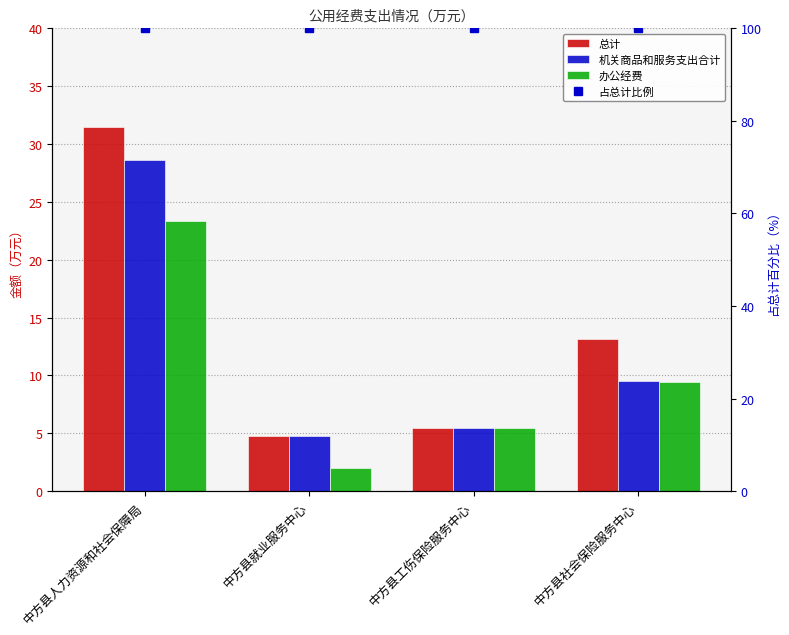

What is the difference between the 机关商品和服务支出合计 values at 中方县人力资源和社会保障局 and 中方县工伤保险服务中心?

23.2